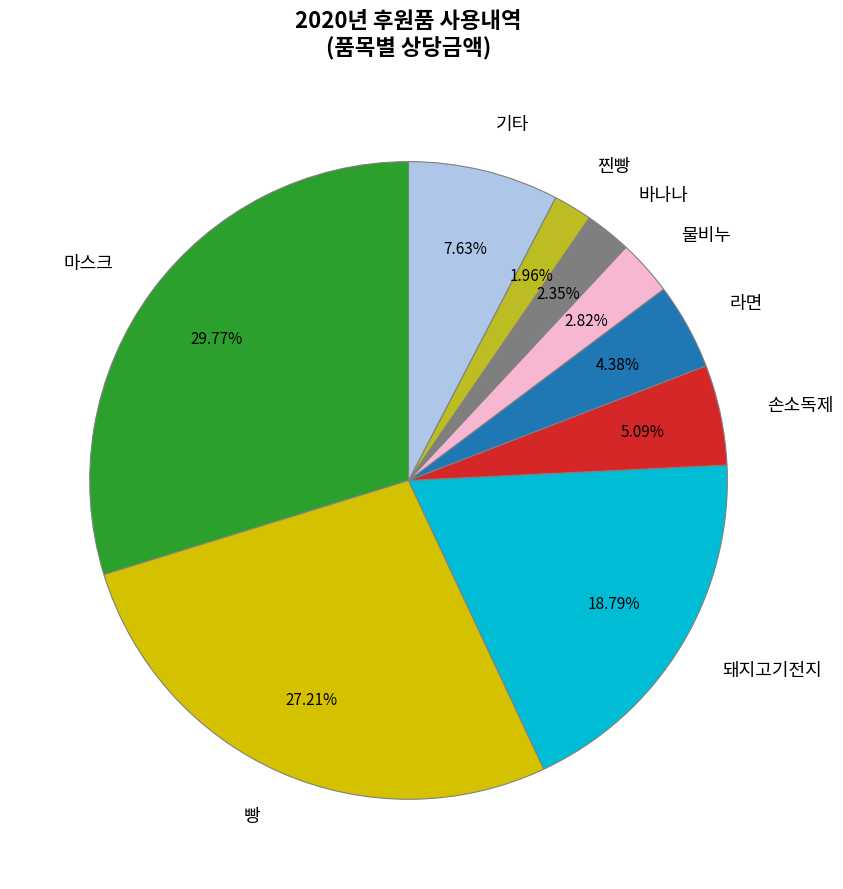

Is there any slice that represents more than half of the pie?

No